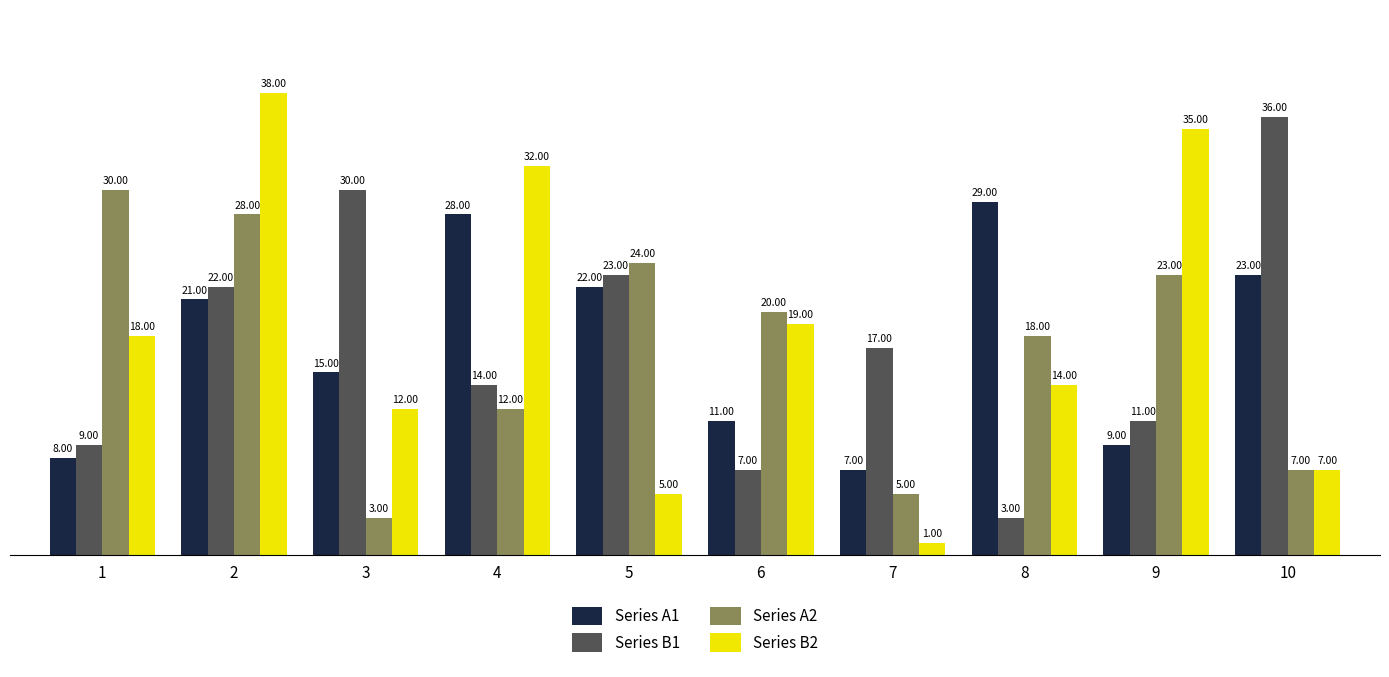

Rank the series by their maximum value, from highest to lowest.

Series B2, Series B1, Series A2, Series A1